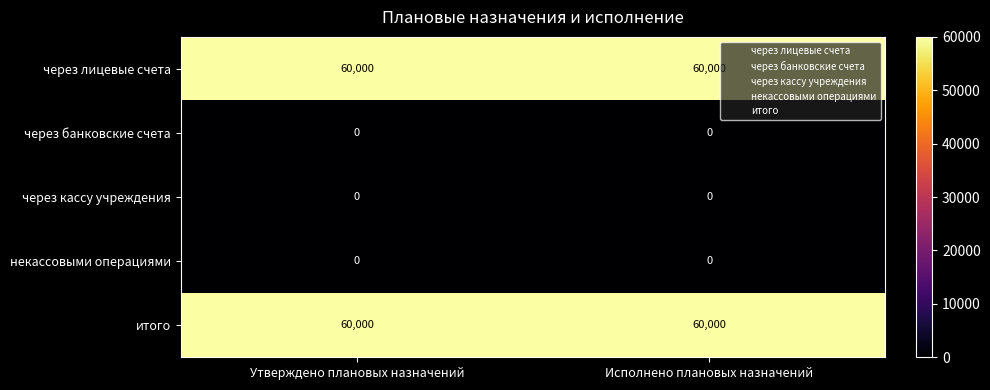

What is the greatest value displayed?

60000